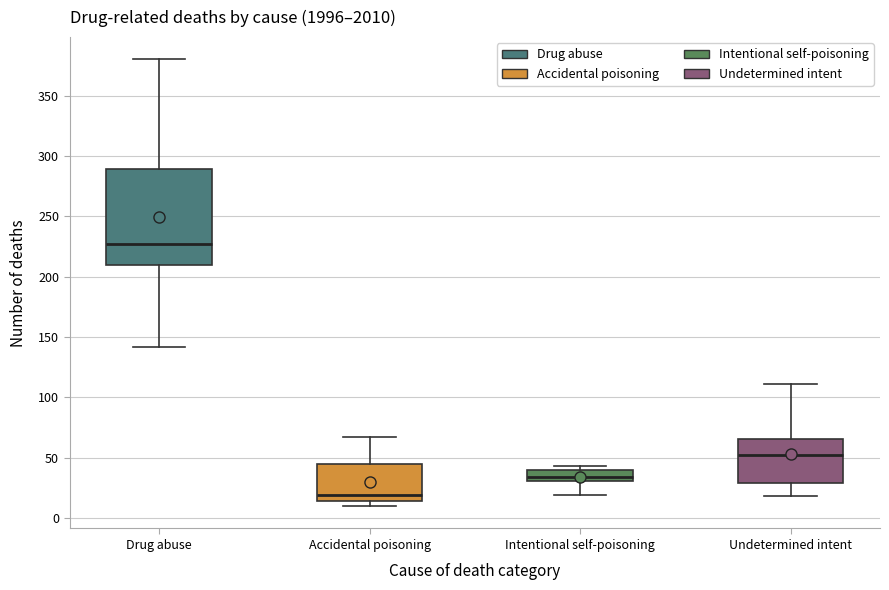

Reading left to right, transcribe this box plot: for each box, give where its median line is, the range the box spans, and where its two whiskers end, as read against the y-axis. The values are not printed on the chart, so give them approximately, as read against the axis.

Drug abuse: median 225, box 210 to 290, whiskers 140 to 380
Accidental poisoning: median 20, box 15 to 45, whiskers 10 to 65
Intentional self-poisoning: median 35, box 30 to 40, whiskers 20 to 45
Undetermined intent: median 50, box 30 to 65, whiskers 20 to 110